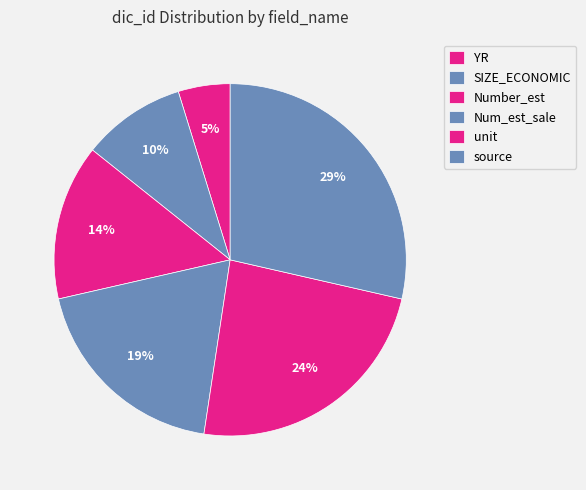

The source slice represents 29% of the pie. True or false?

True